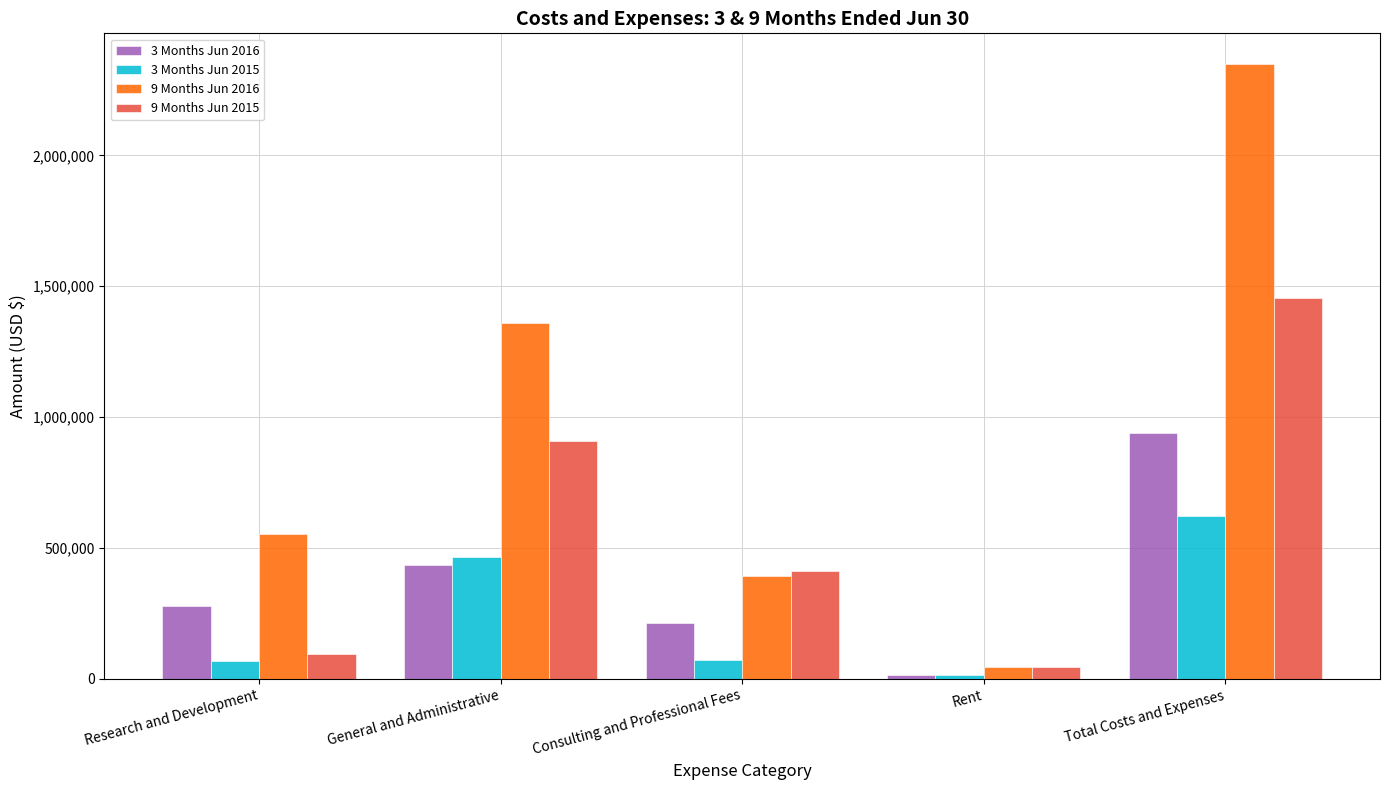

How many bars are there in total?

20